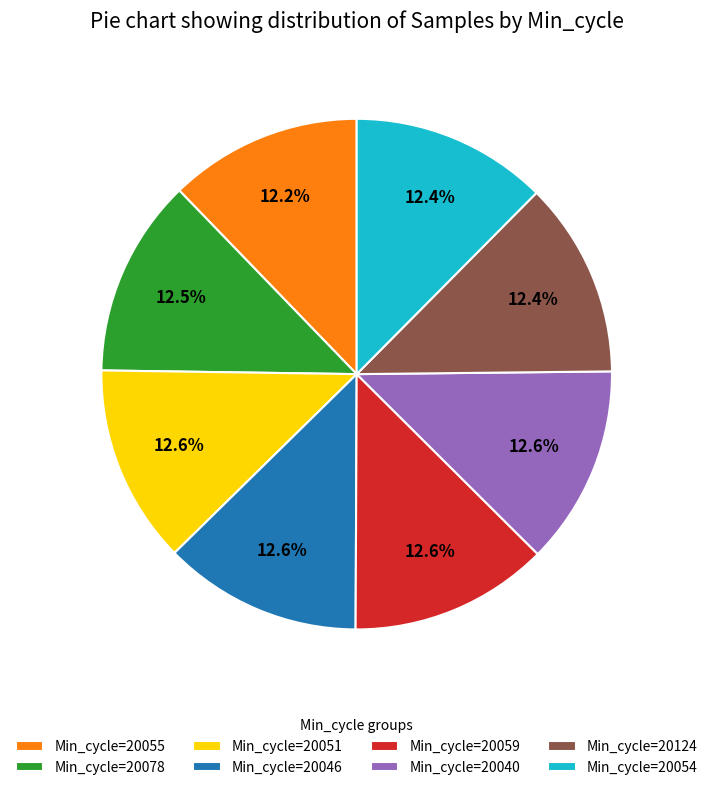

Combined, what portion of the pie is Min_cycle=20059 and Min_cycle=20040?

25.2%